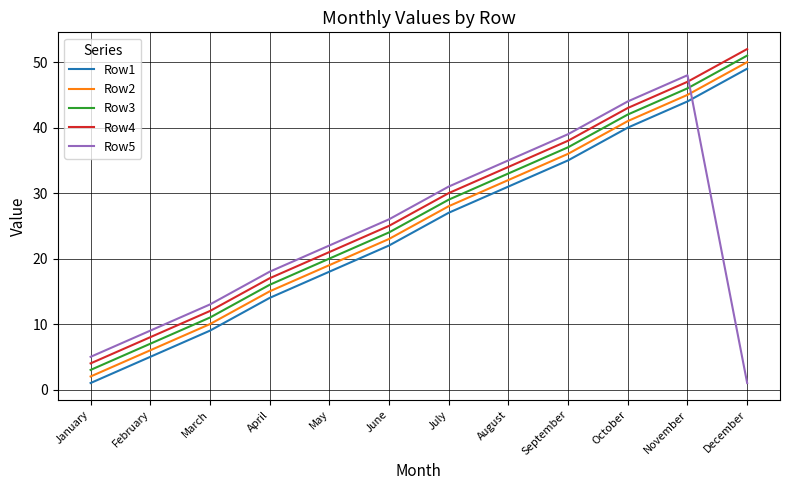

What is the difference between the maximum and minimum values in the Row2 series?

48